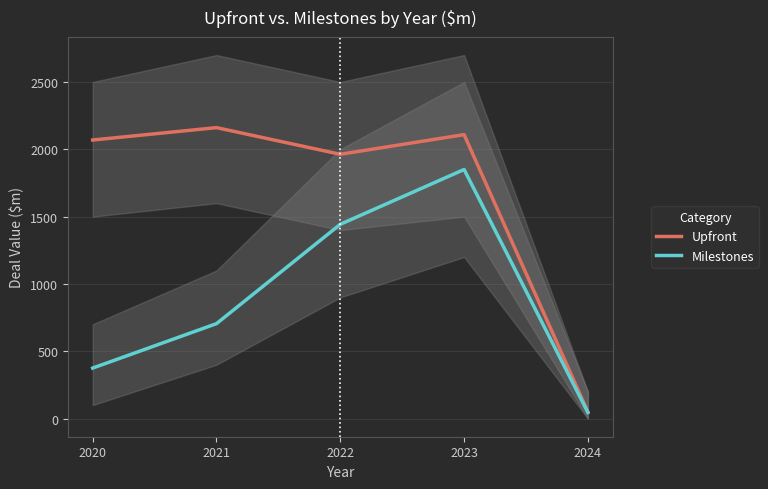

The value of Milestones at 2024 is 45.0. True or false?

True